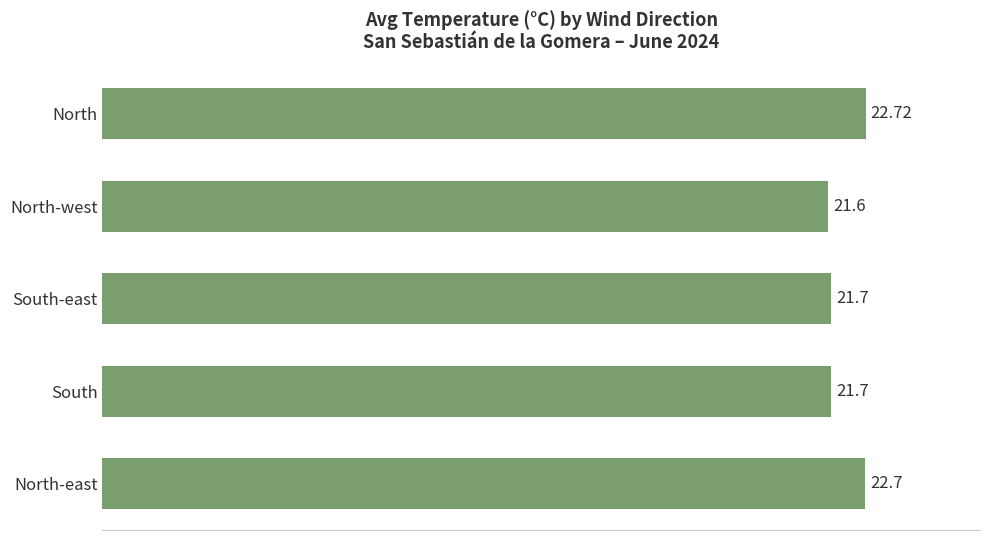

Which has a higher value, North or North-east?

North